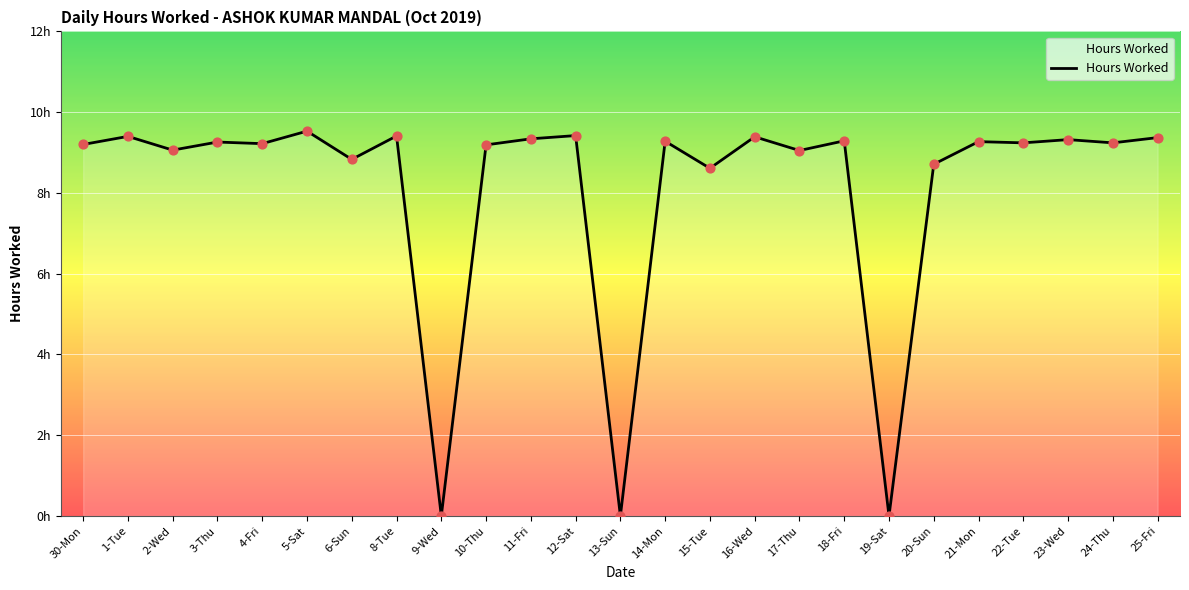

What is the change in value from 5-Sat to 22-Tue?

-0.3